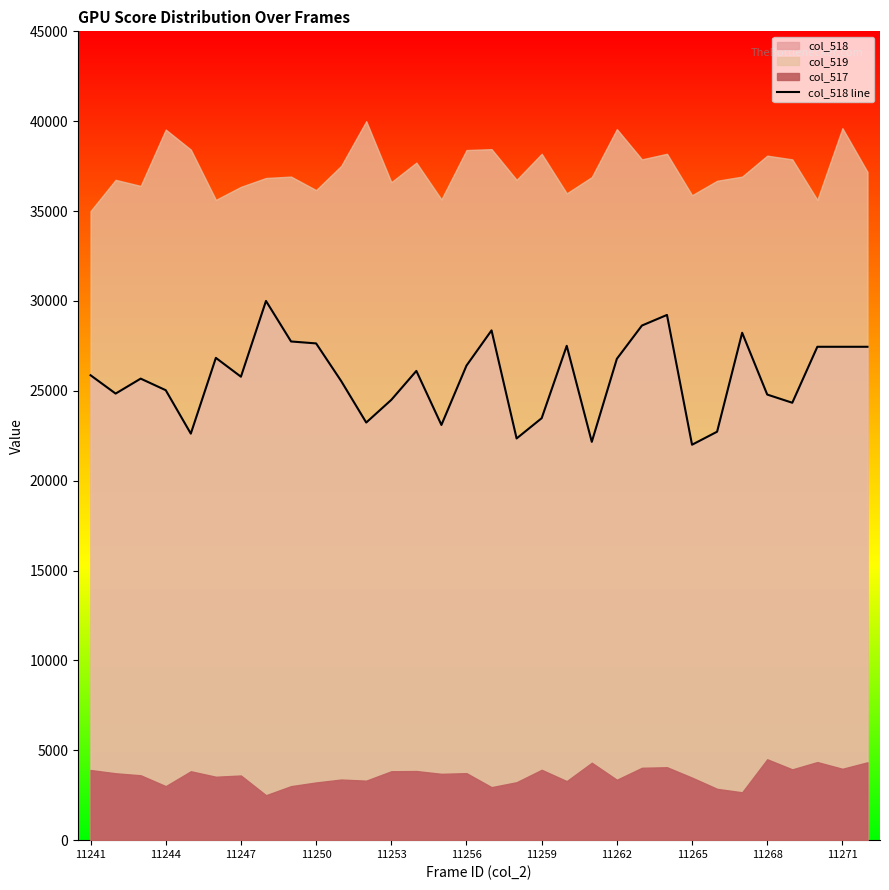

Reading left to right, what are all the values shown in this chart?

25865.8	24845.6	25677.9	25033.6	22617.4	26832.2	25785.2	30000.0	27745.0	27637.6	25543.6	23234.9	24496.6	26107.4	23100.7	26402.7	28362.4	22349.0	23476.5	27503.4	22161.1	26778.5	28630.9	29221.5	22000.0	22724.8	28228.2	24791.9	24335.6	27449.7	27449.7	27449.7